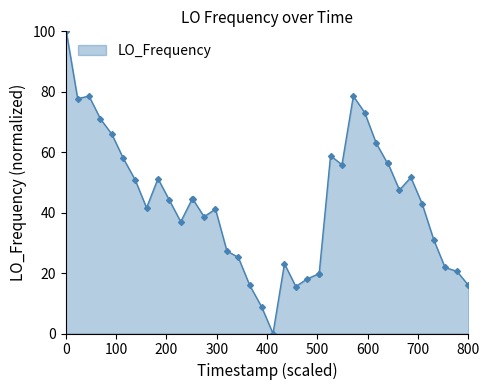

What is the value of the 19th point from the left?

16.0